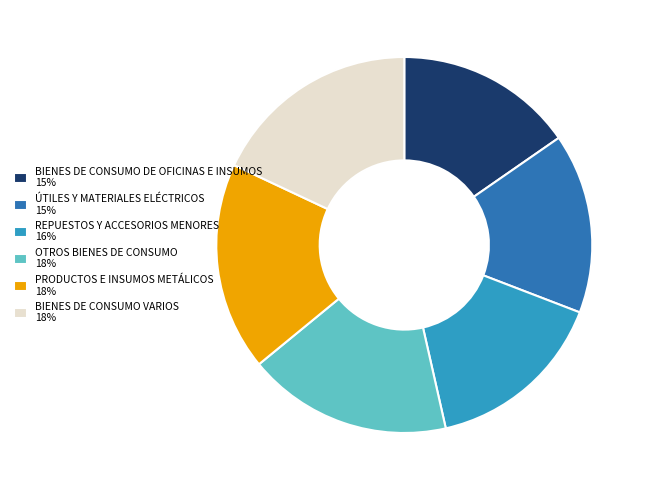

True or false: ÚTILES Y MATERIALES ELÉCTRICOS accounts for 8% of the total.

False